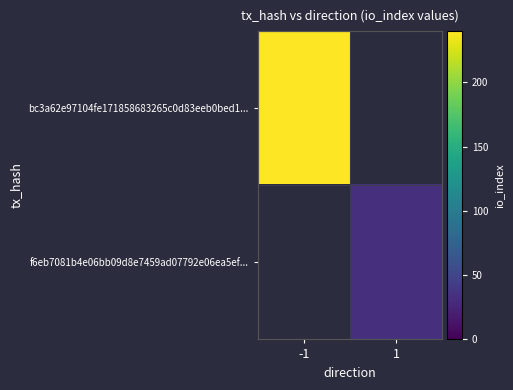

List the labels in order of f6eb7081b4e06bb09d8e7459ad07792e06ea5ef... value, largest first.

-1, 1